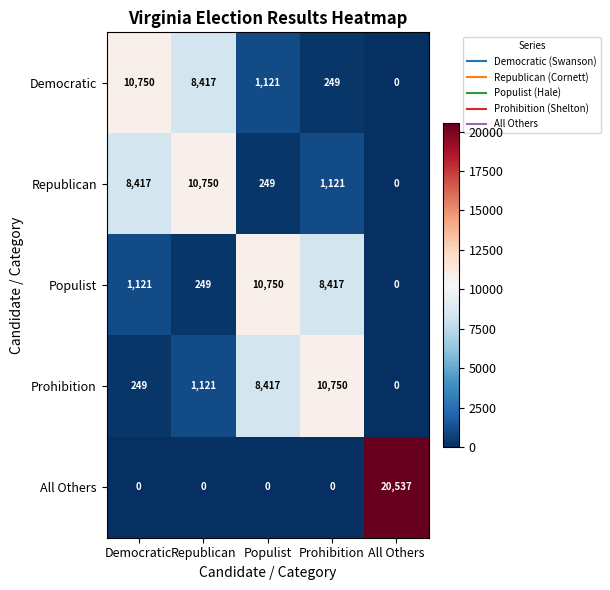

Rank the series at Democratic from highest to lowest value.

Democratic, Republican, Populist, Prohibition, All Others